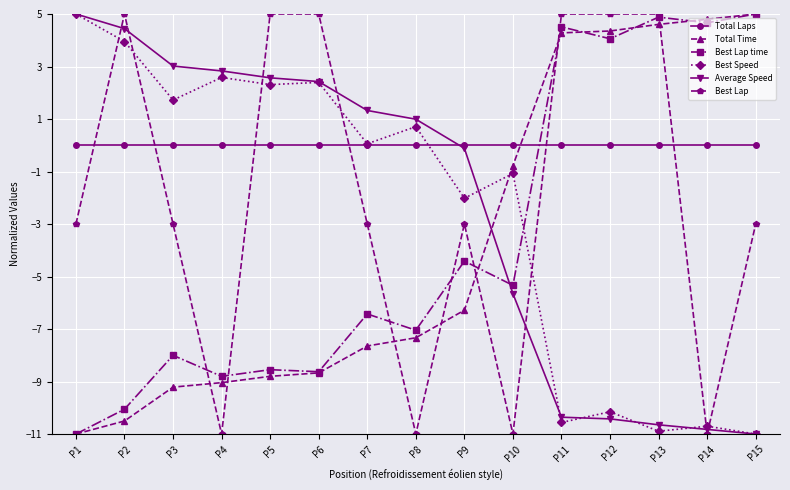

Is it true that Total Laps equals 0.0 at P6?

True